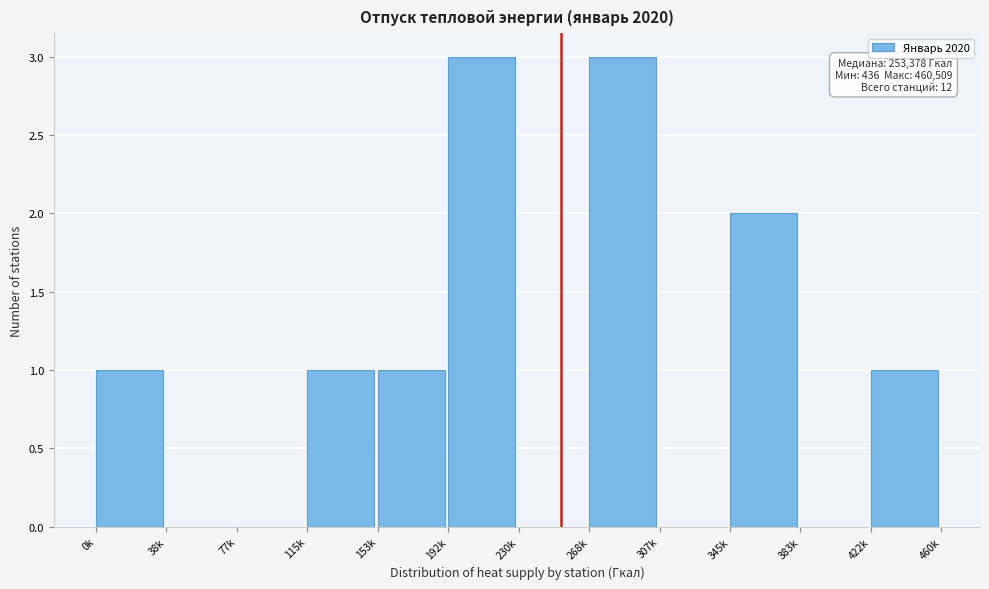

Reading left to right, transcribe all the data shown in this chart.

0k=1	38k=0	77k=0	115k=1	153k=1	192k=3	230k=0	268k=3	307k=0	345k=2	383k=0	422k=1